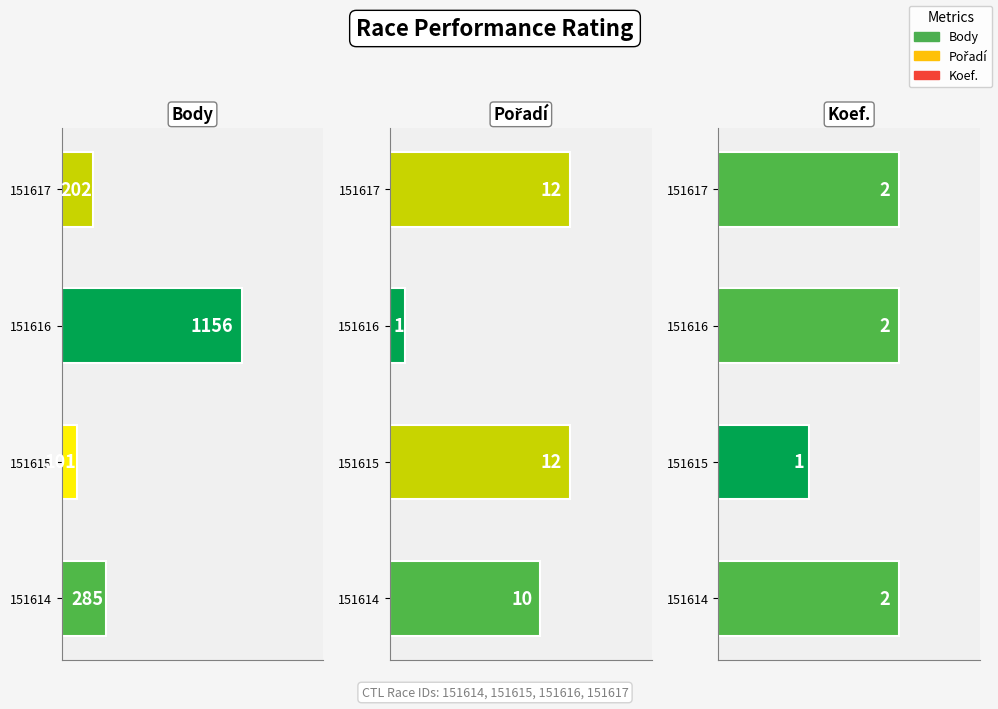

What is the maximum value for Body?

1156